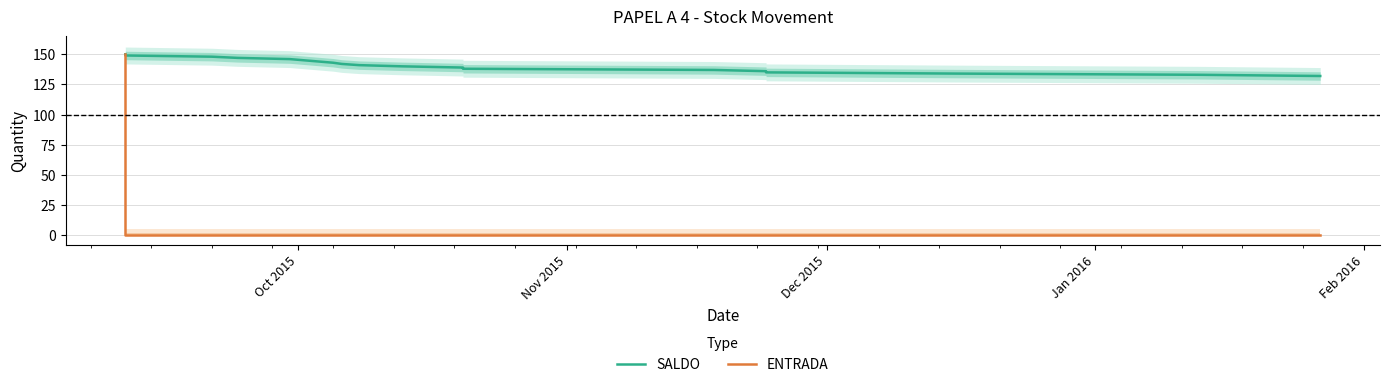

Which series has the largest range (max minus min)?

ENTRADA